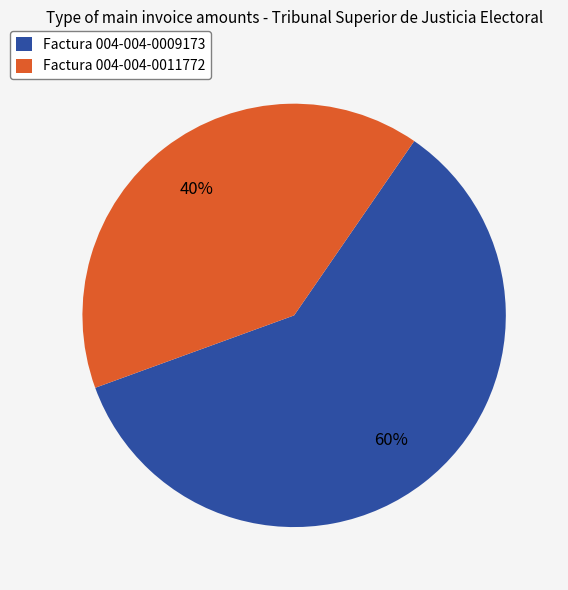

To the nearest percent, what percentage of the pie is Factura 004-004-0009173?

60%